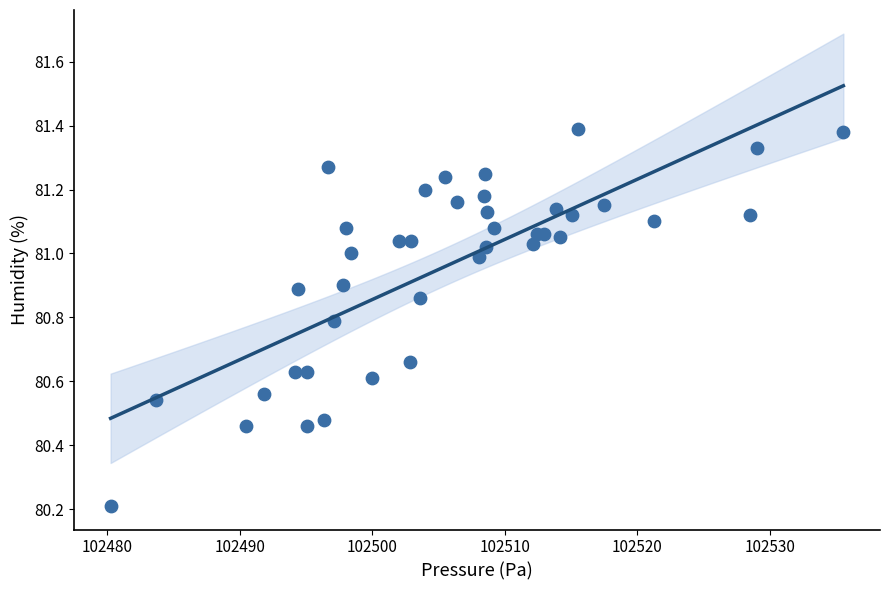

What Y value in the scatter plot is closest to 80?

80.2